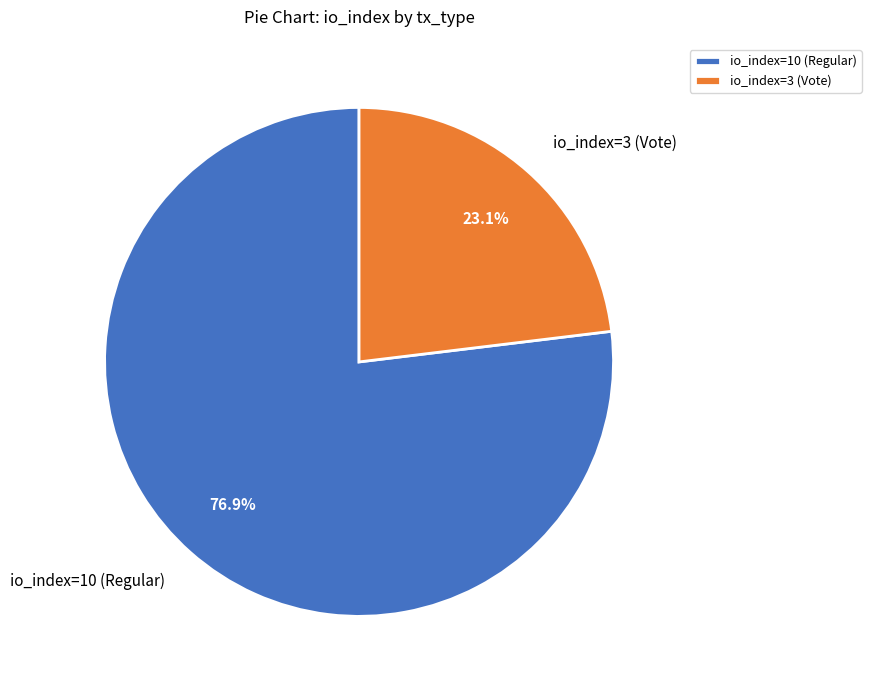

What is the largest slice in the pie chart?

io_index=10 (Regular)